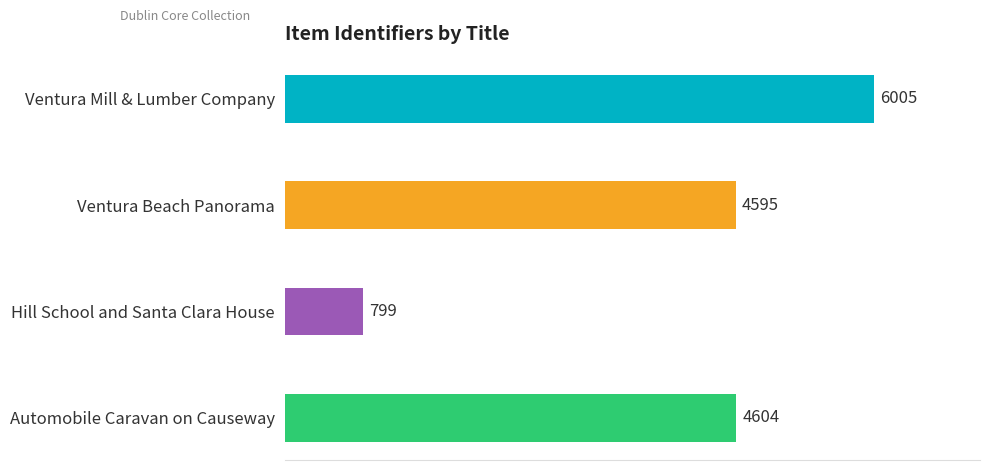

True or false: the data shows 799 at Hill School and Santa Clara House.

True